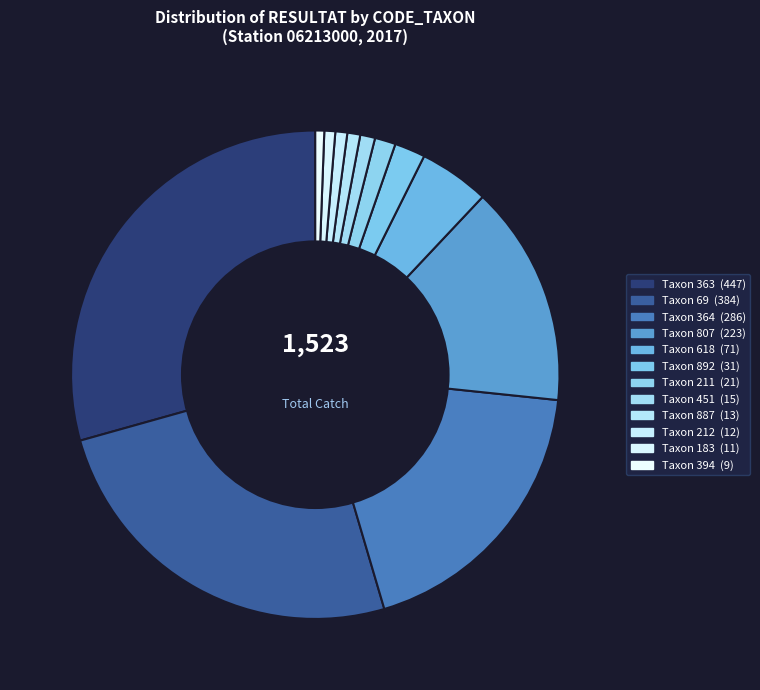

Rank the categories by value from highest to lowest.

363, 69, 364, 807, 618, 892, 211, 451, 887, 212, 183, 394